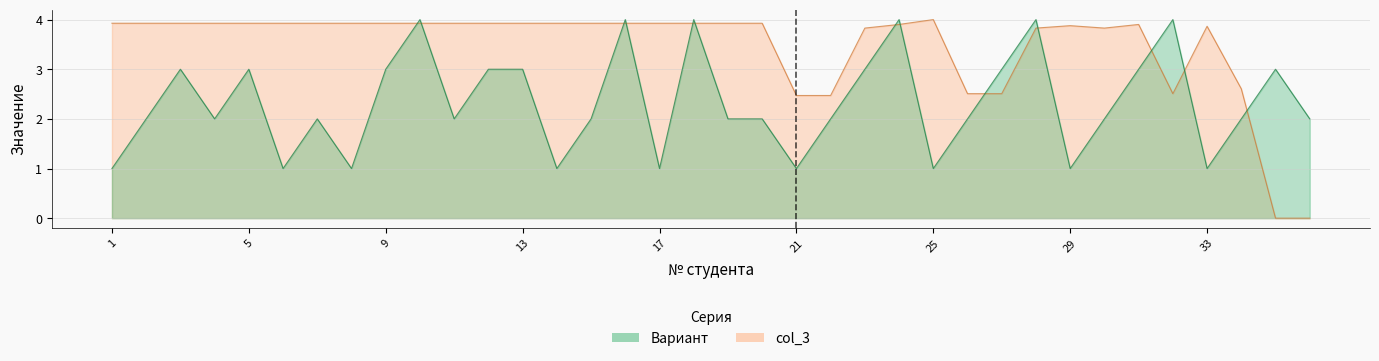

Where is the first local maximum for col_3?

25